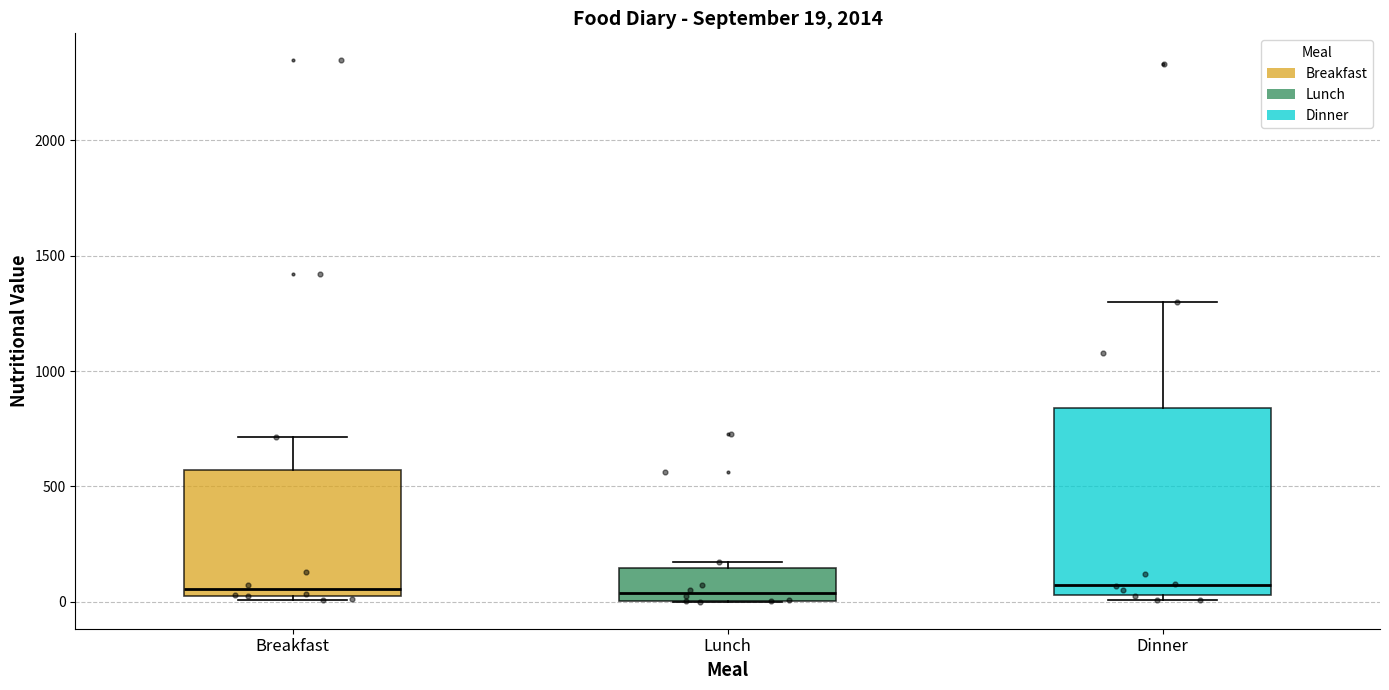

Which box is the tallest, from its lower edge to its upper edge?

Dinner